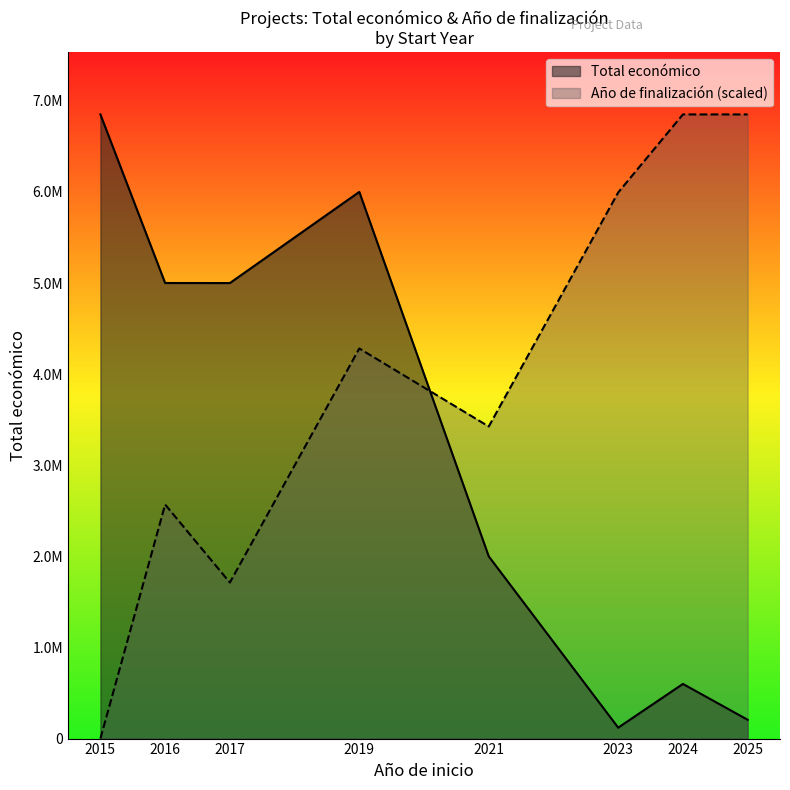

At which category is the sum across all series the highest?

2019